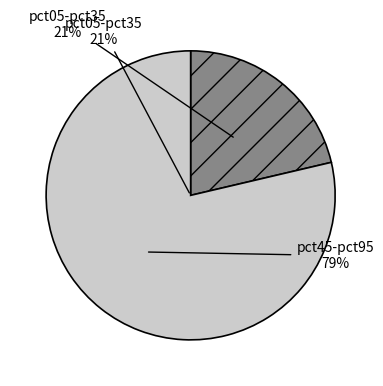

Is the sum of pct45 and pct85 greater than half?

No